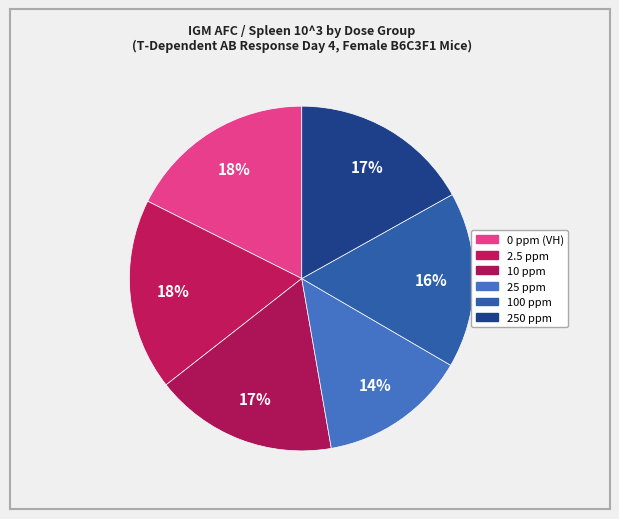

Count the number of slices in the pie.

6